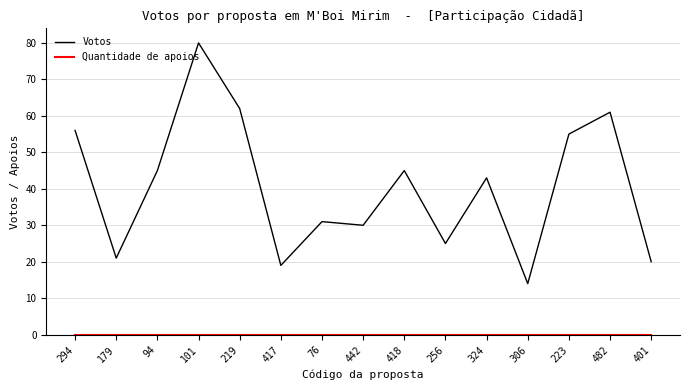

What position from the left is 256?

10